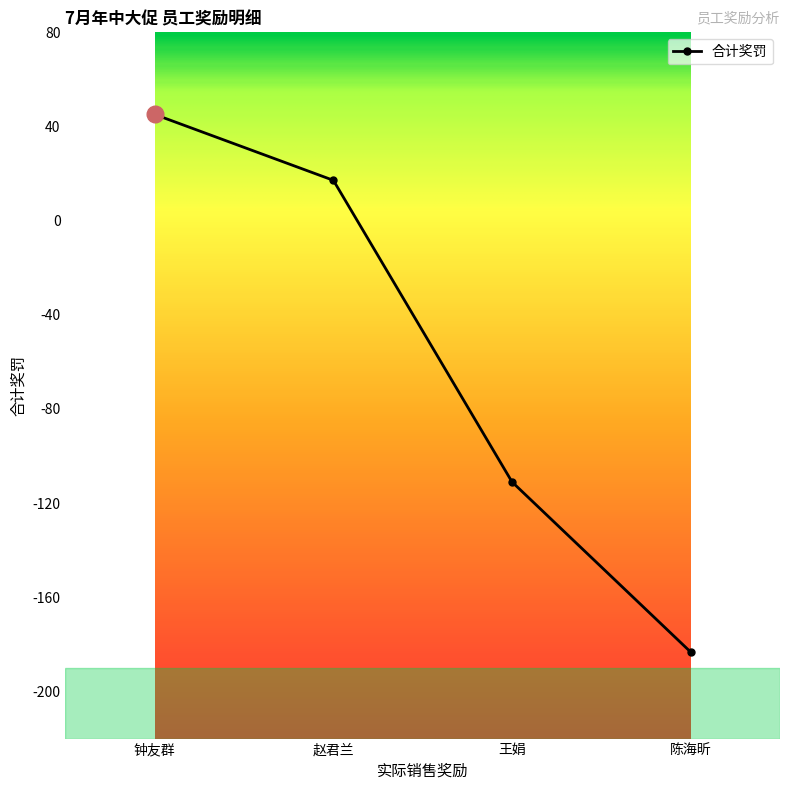

What is the value of the 4th point from the left?

-183.2